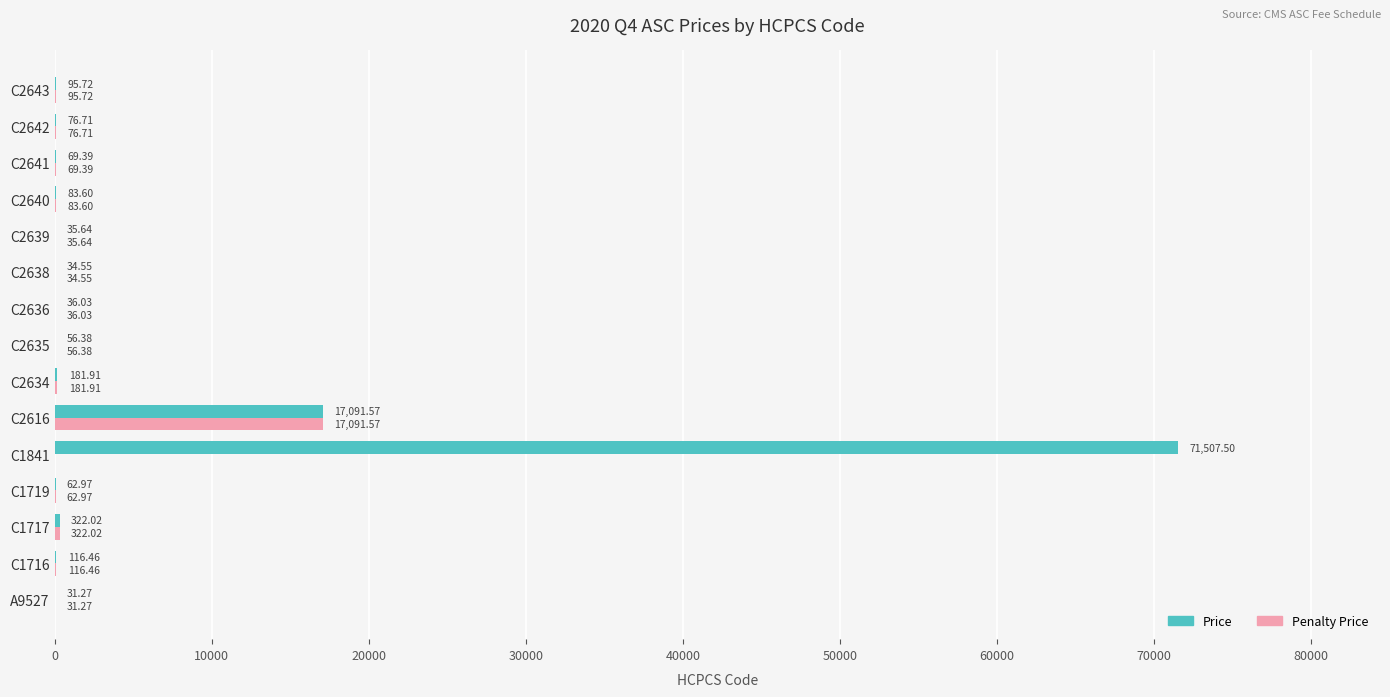

Is the value of Price at C2641 greater than the value of Penalty Price at C2639?

Yes